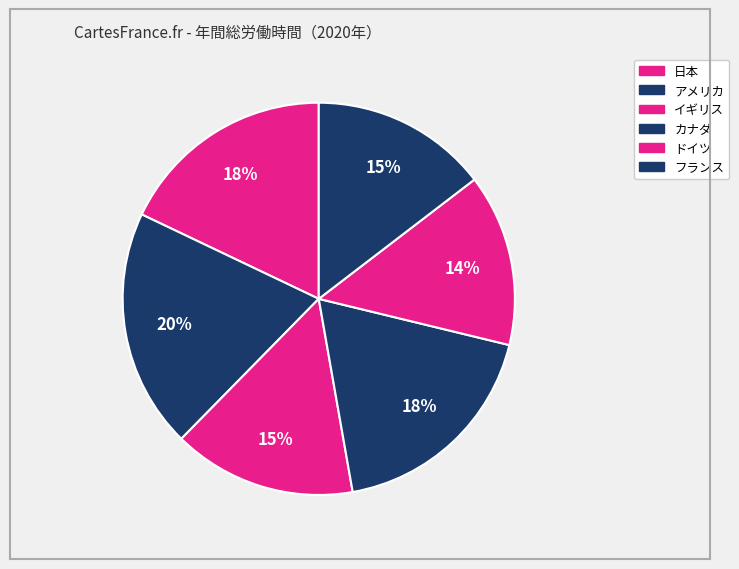

Is the sum of フランス and 日本 greater than half?

No